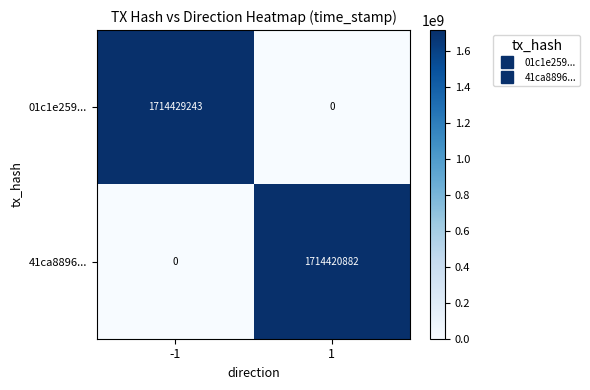

At how many categories does at least one series exceed 1078546294?

2